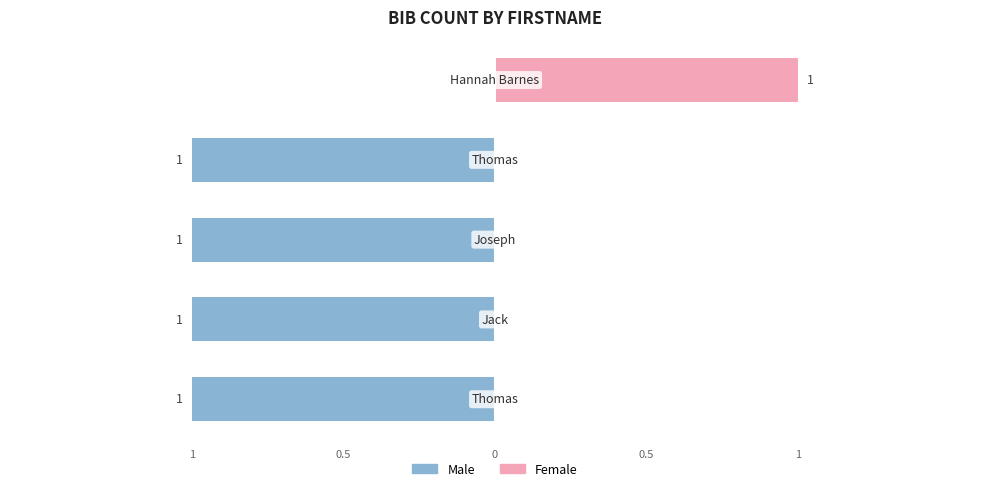

Reading left to right, what are all the values shown in this chart?

Male: -1	-1	-1	-1	0
Female: 0	0	0	0	1